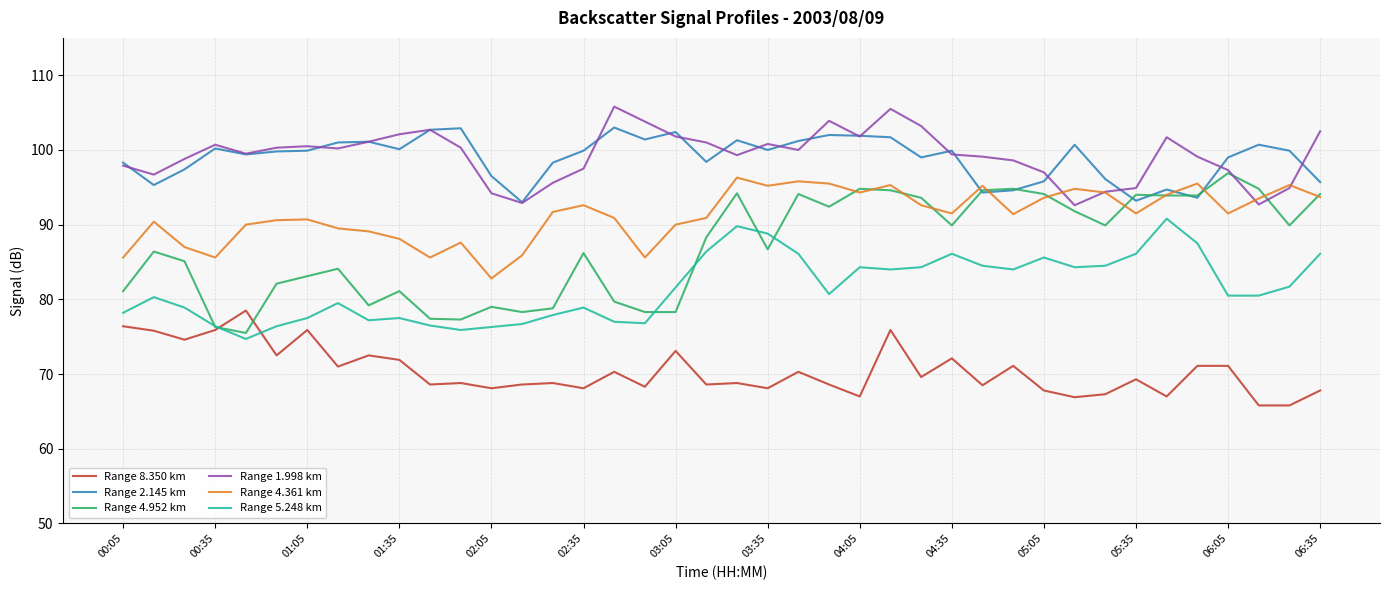

How many interior local peaks does the Range 5.248 km series have?

9